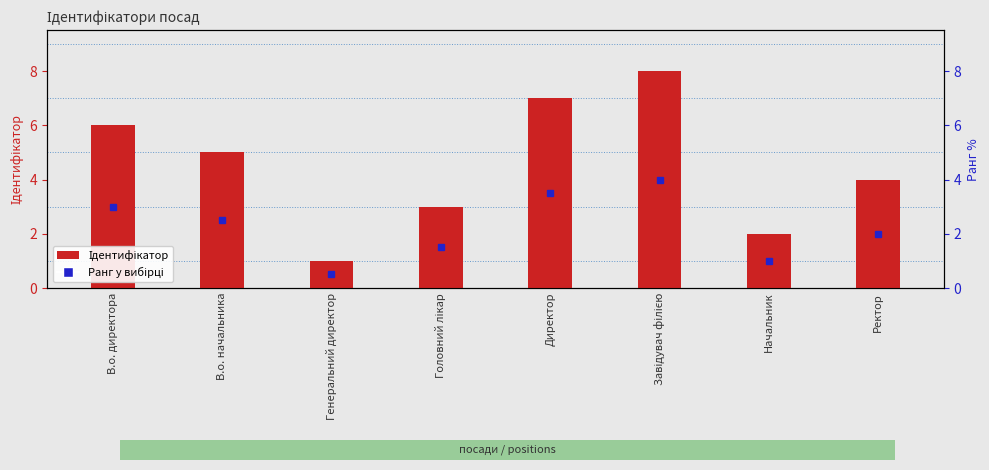

What is the value of the 6th bar from the left?

8